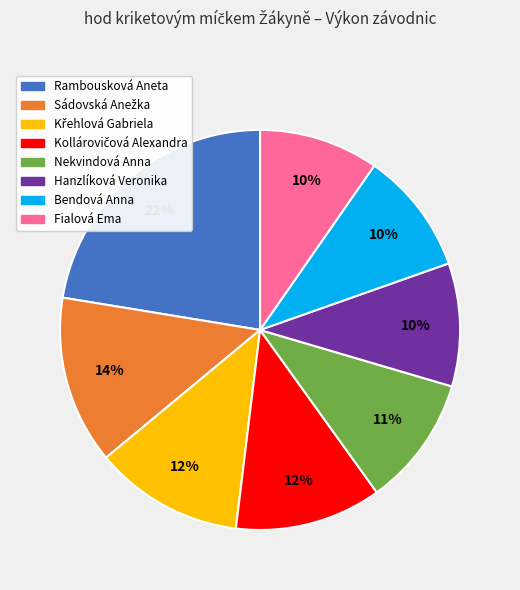

To the nearest percent, what portion does Fialová Ema represent?

10%